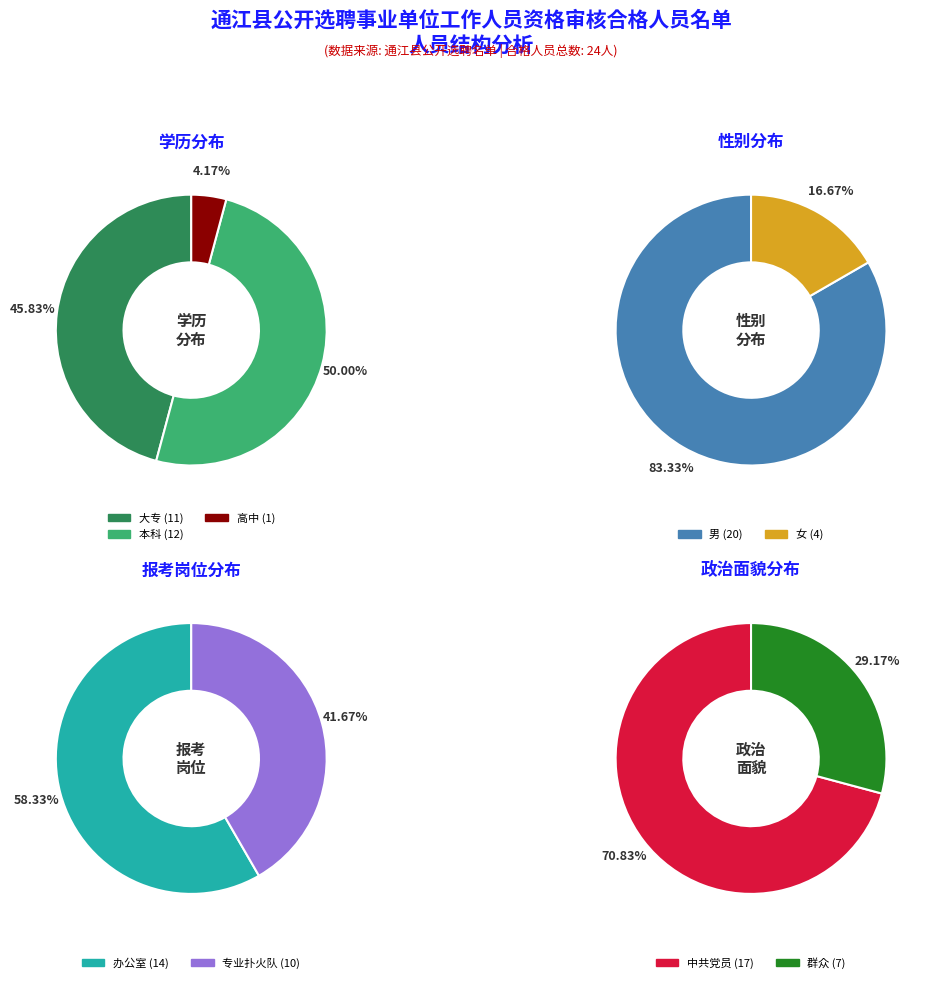

Count the number of slices in the pie.

3